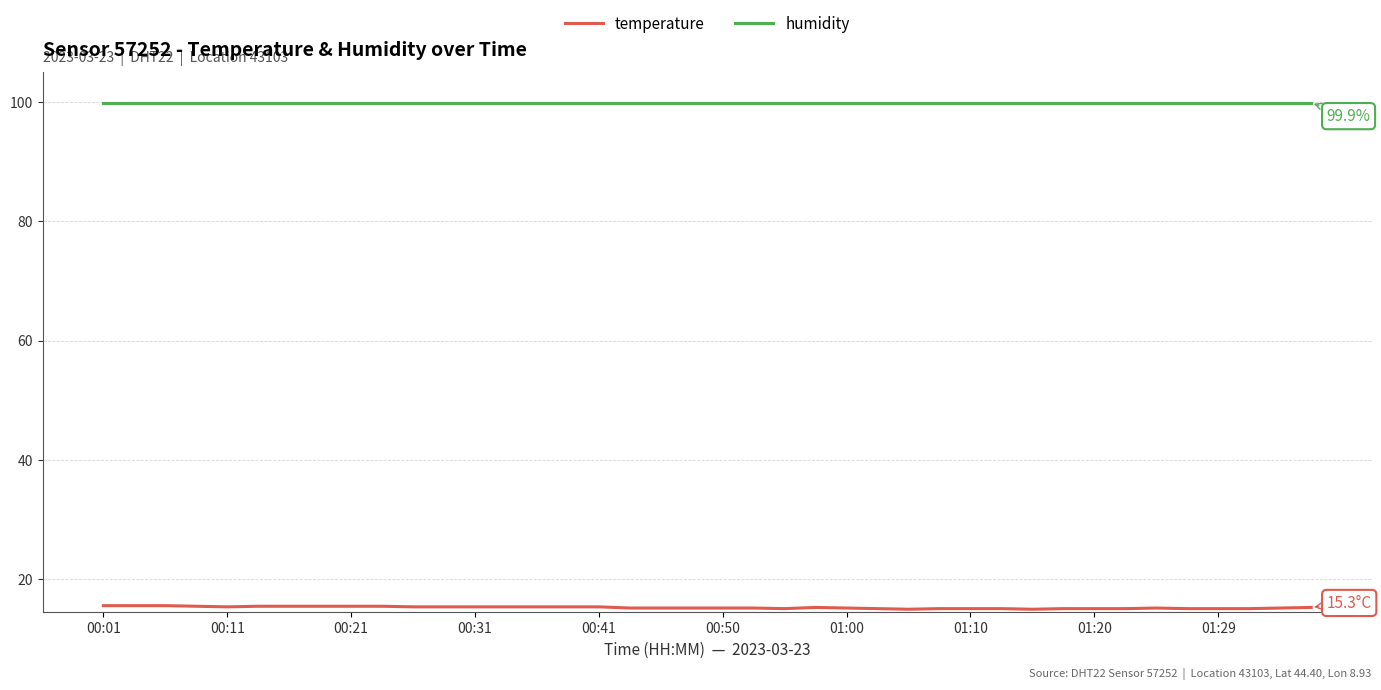

Which series has the largest range (max minus min)?

temperature